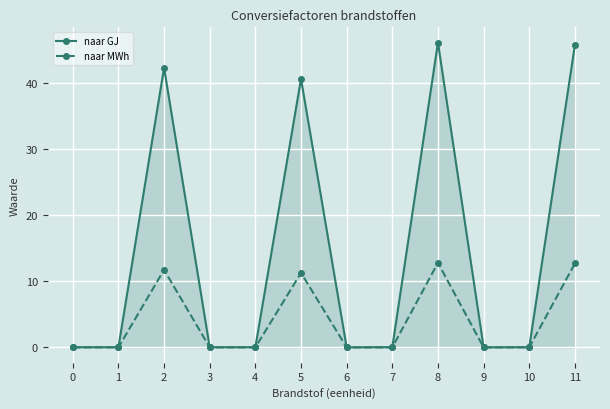

What is the highest value of the naar MWh series?

12.8